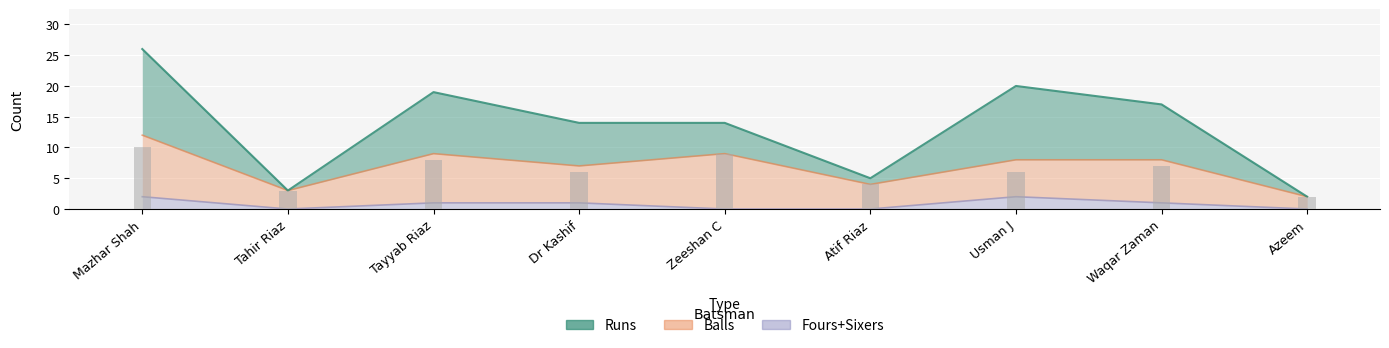

How many groups of bars are there?

9